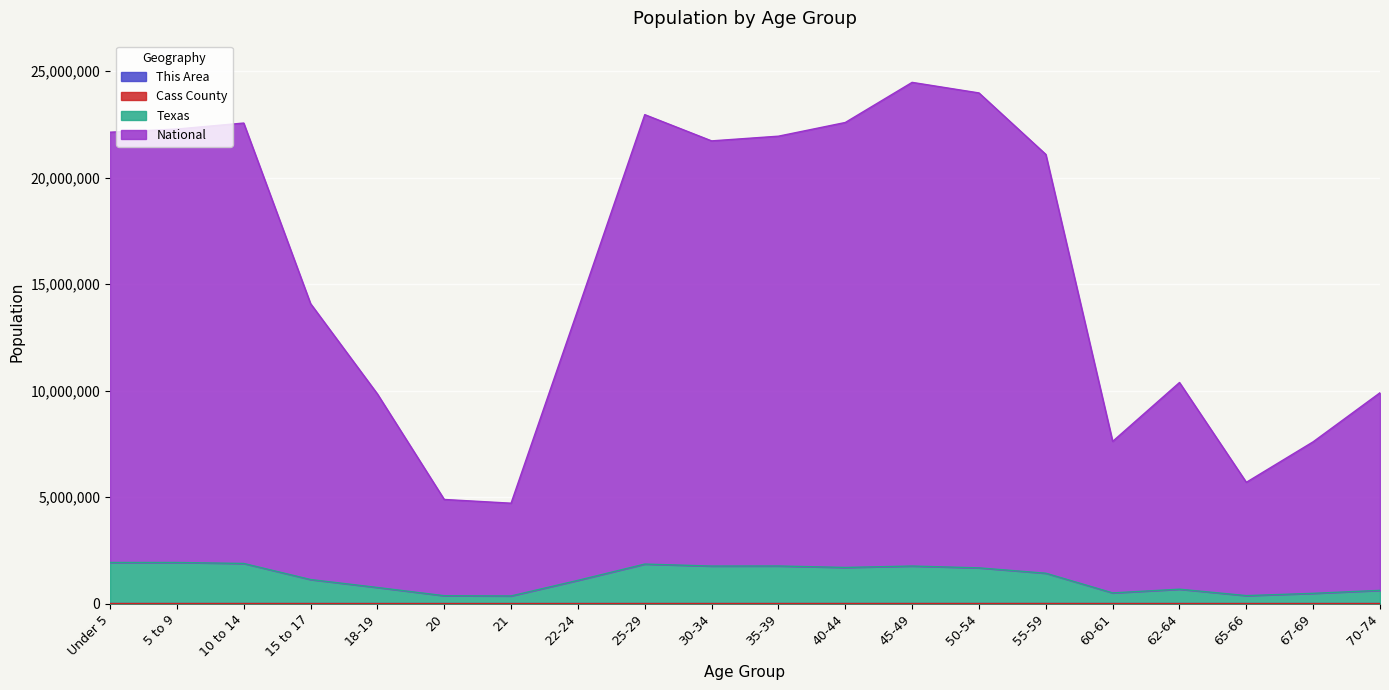

What position from the left is 60-61?

16